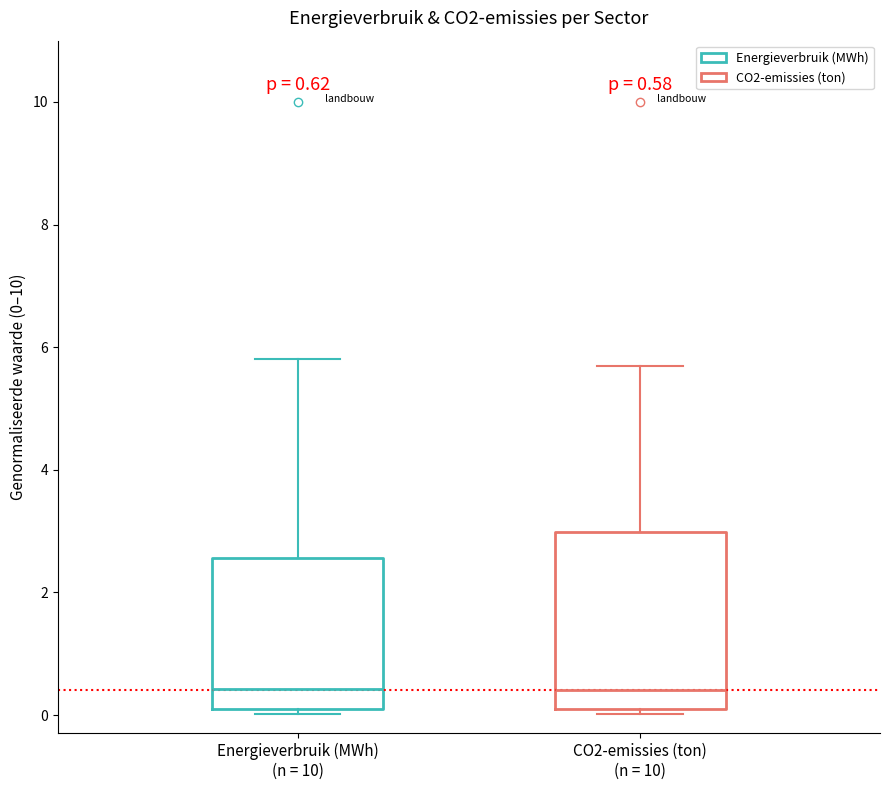

Comparing the boxes themselves (not the whiskers), which one is the tallest?

CO2-emissies (ton) (n = 10)